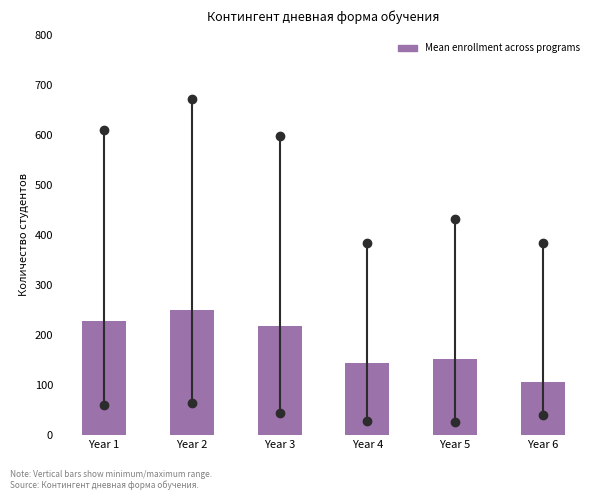

Reading left to right, transcribe all the data shown in this chart.

228.5	249.5	218.5	145.0	151.8	105.8